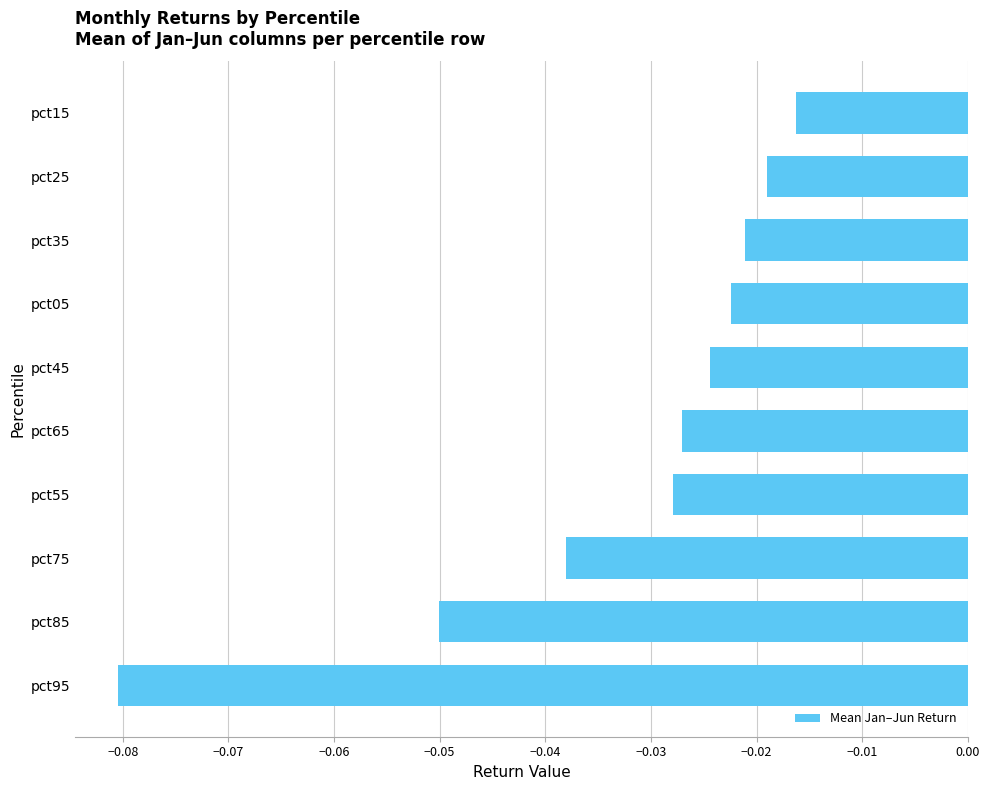

What is the sum of all values?

-0.3